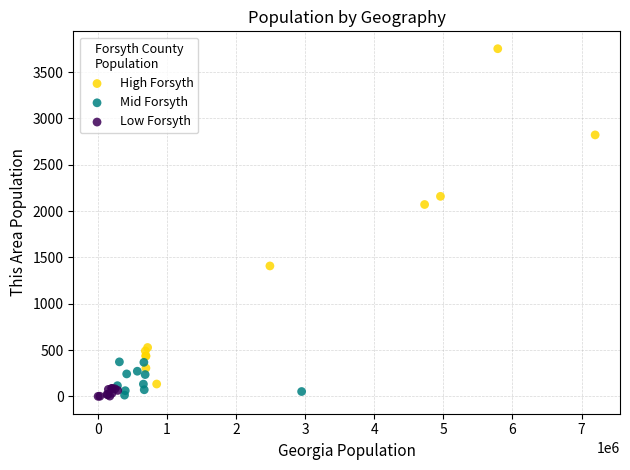

What are all the series names shown in the legend?

High Forsyth, Mid Forsyth, Low Forsyth